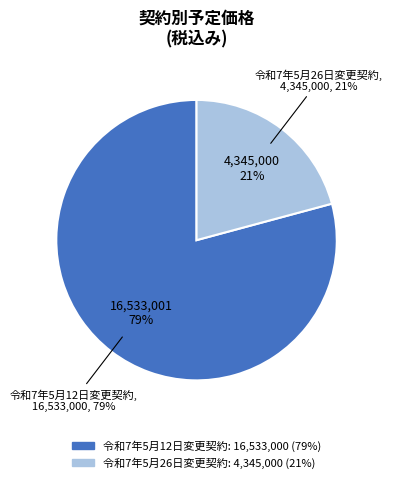

To the nearest percent, what portion does 令和7年5月12日変更契約 represent?

79%